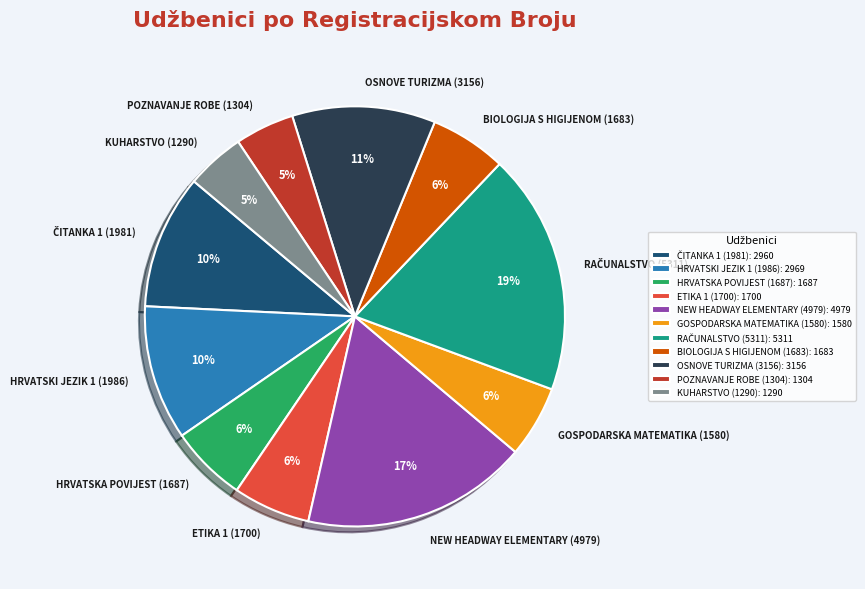

Count the number of slices in the pie.

11